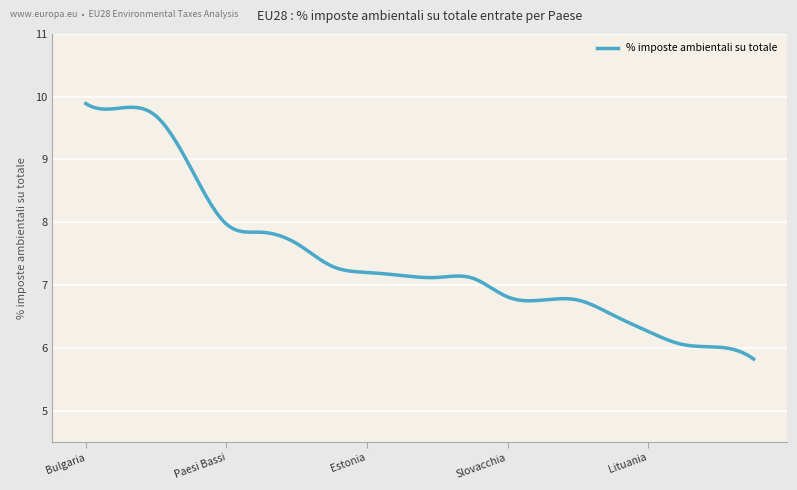

What is the difference between the maximum and minimum values?

4.1